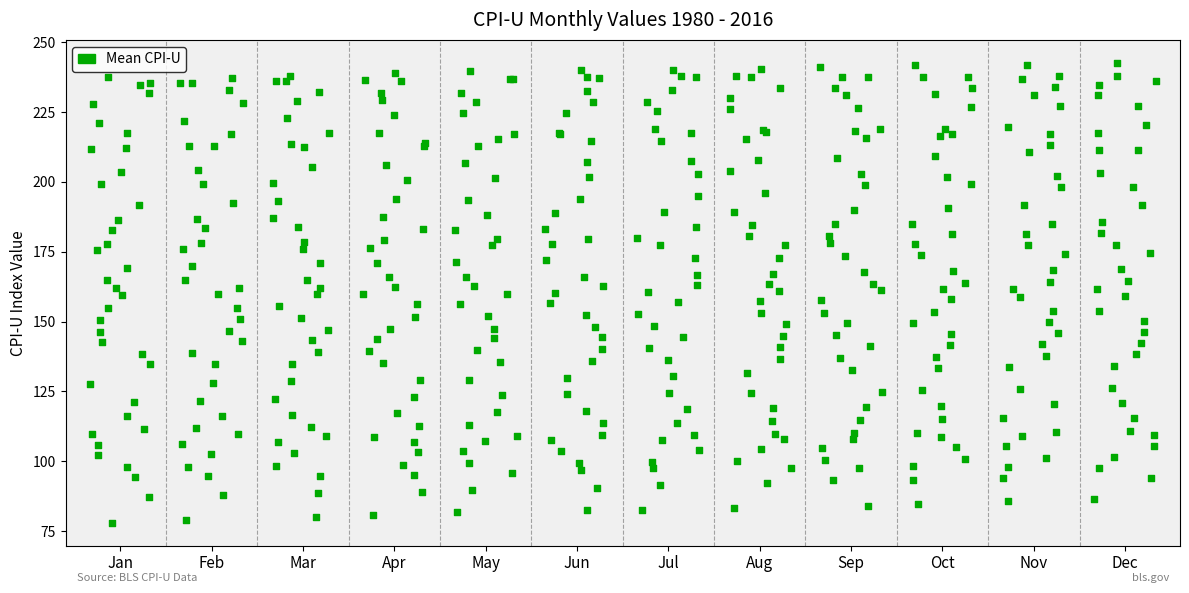

What is the range of X values (max minus min)?

11.7